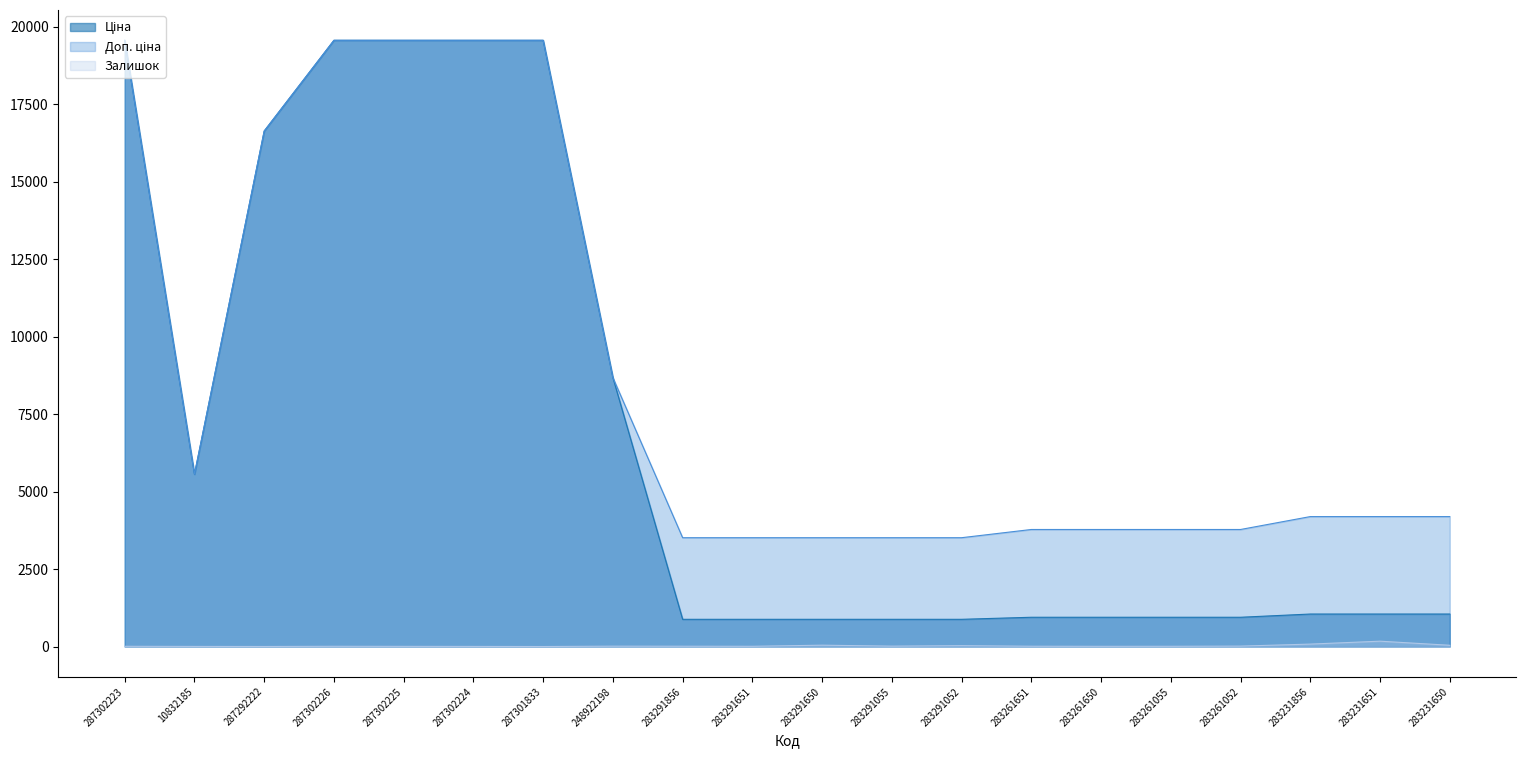

What are all the series names shown in the legend?

Ціна, Доп. ціна, Залишок